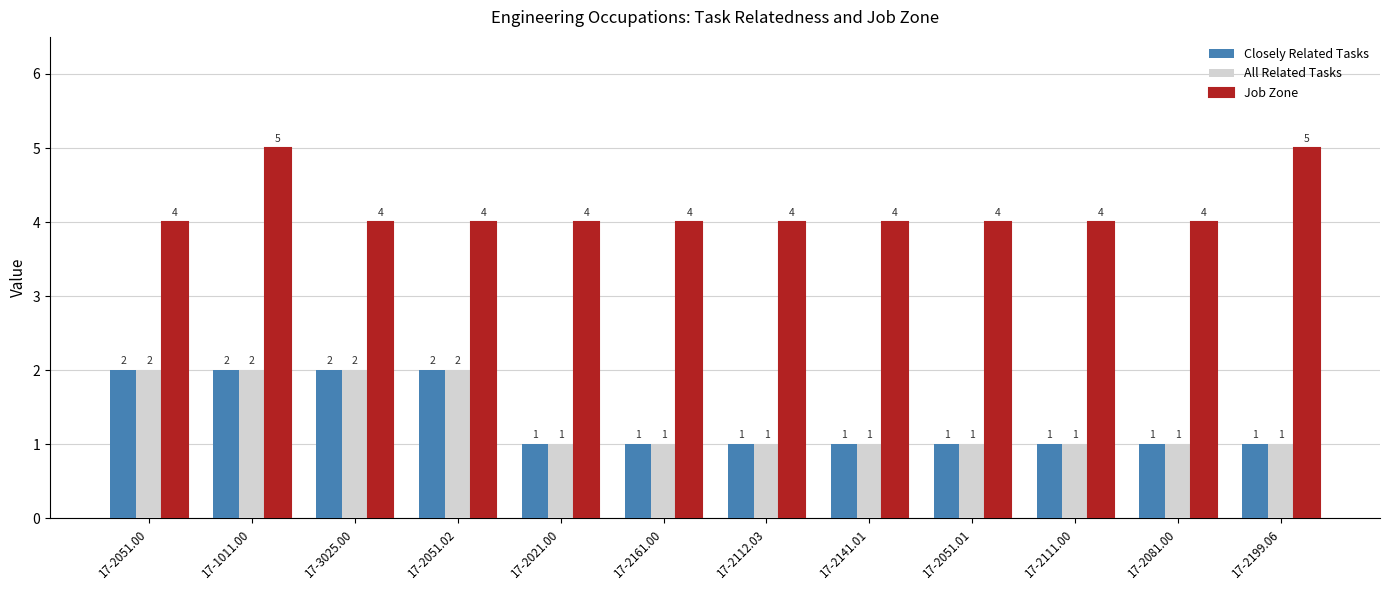

How many bars are there in each group?

3